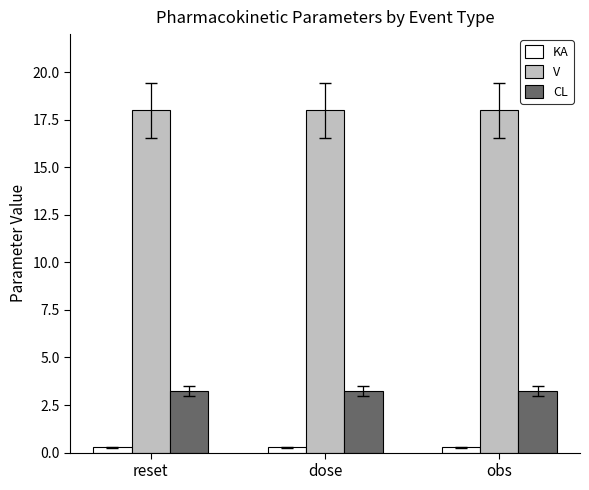

What is the highest value of the V series?

18.0